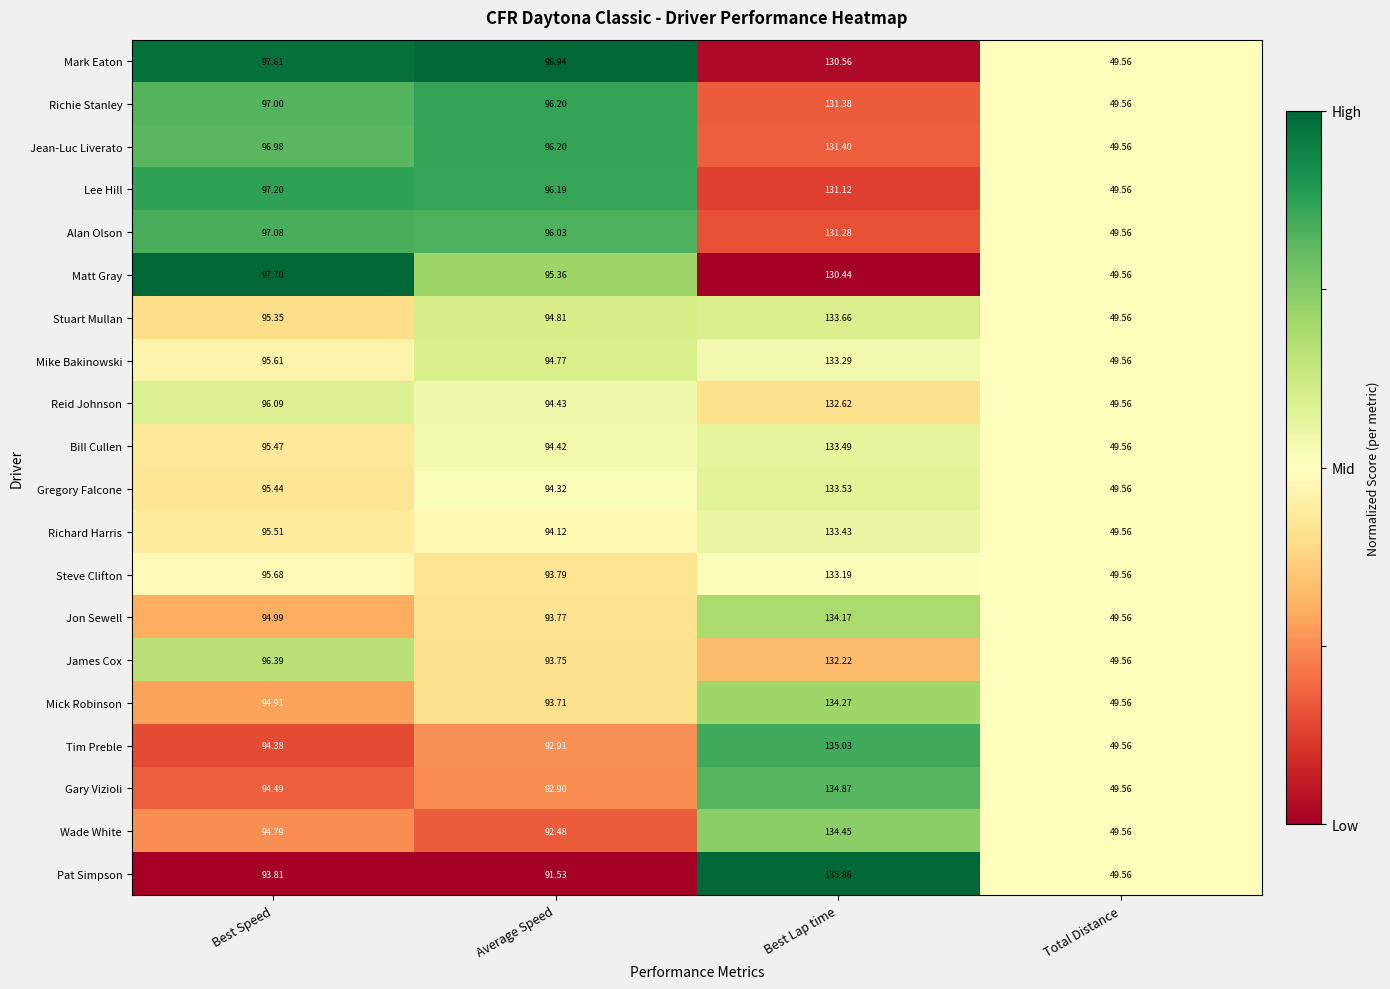

Count the number of categories in the chart.

4